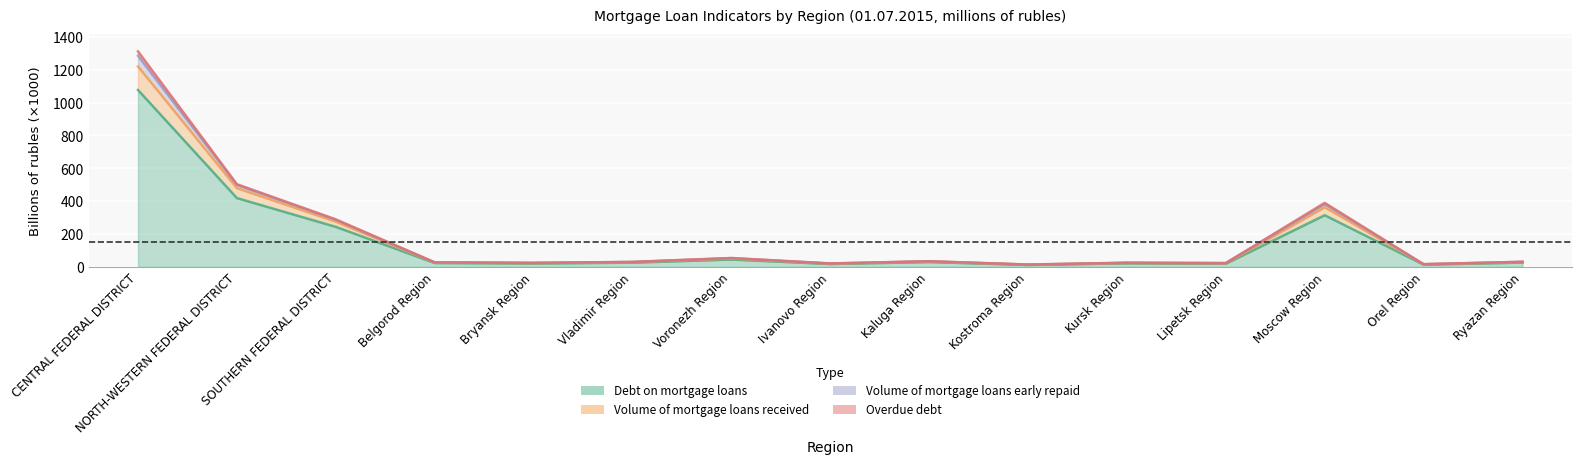

What is the label of the 4th point from the left?

Belgorod Region